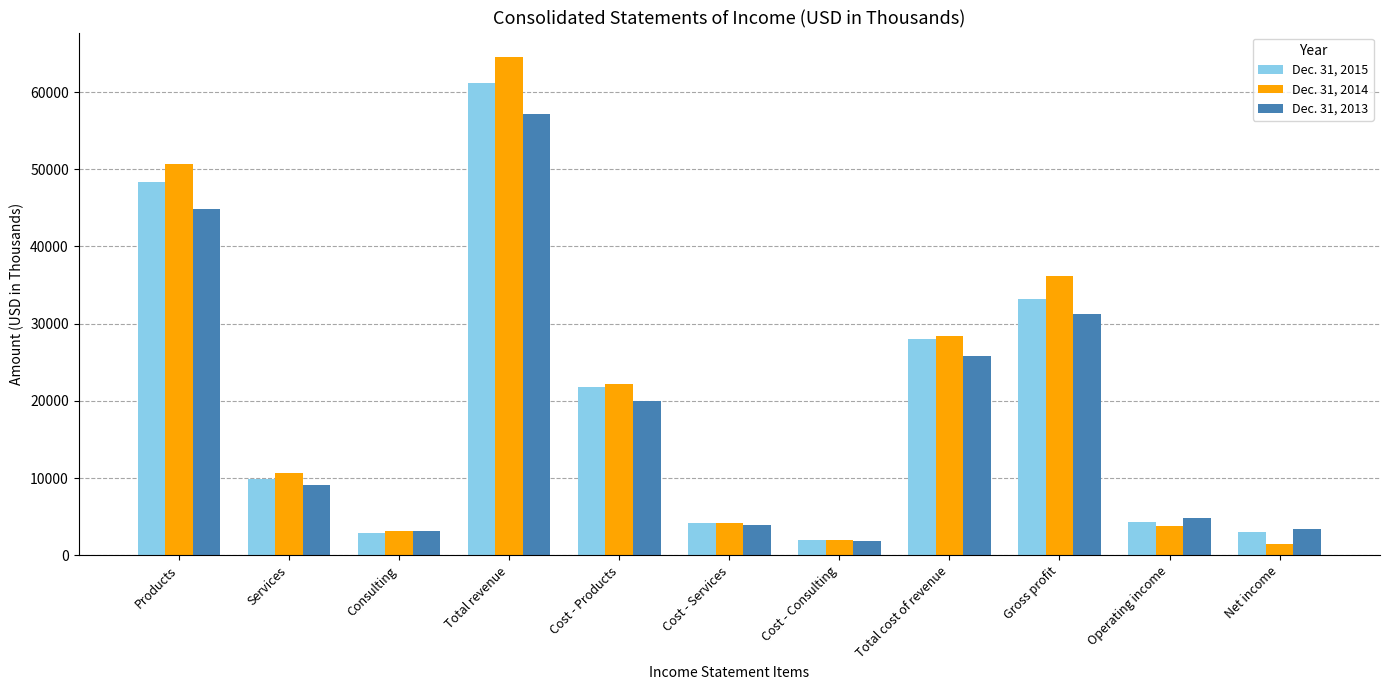

Rank the series by their average value, from lowest to highest.

Dec. 31, 2013, Dec. 31, 2015, Dec. 31, 2014